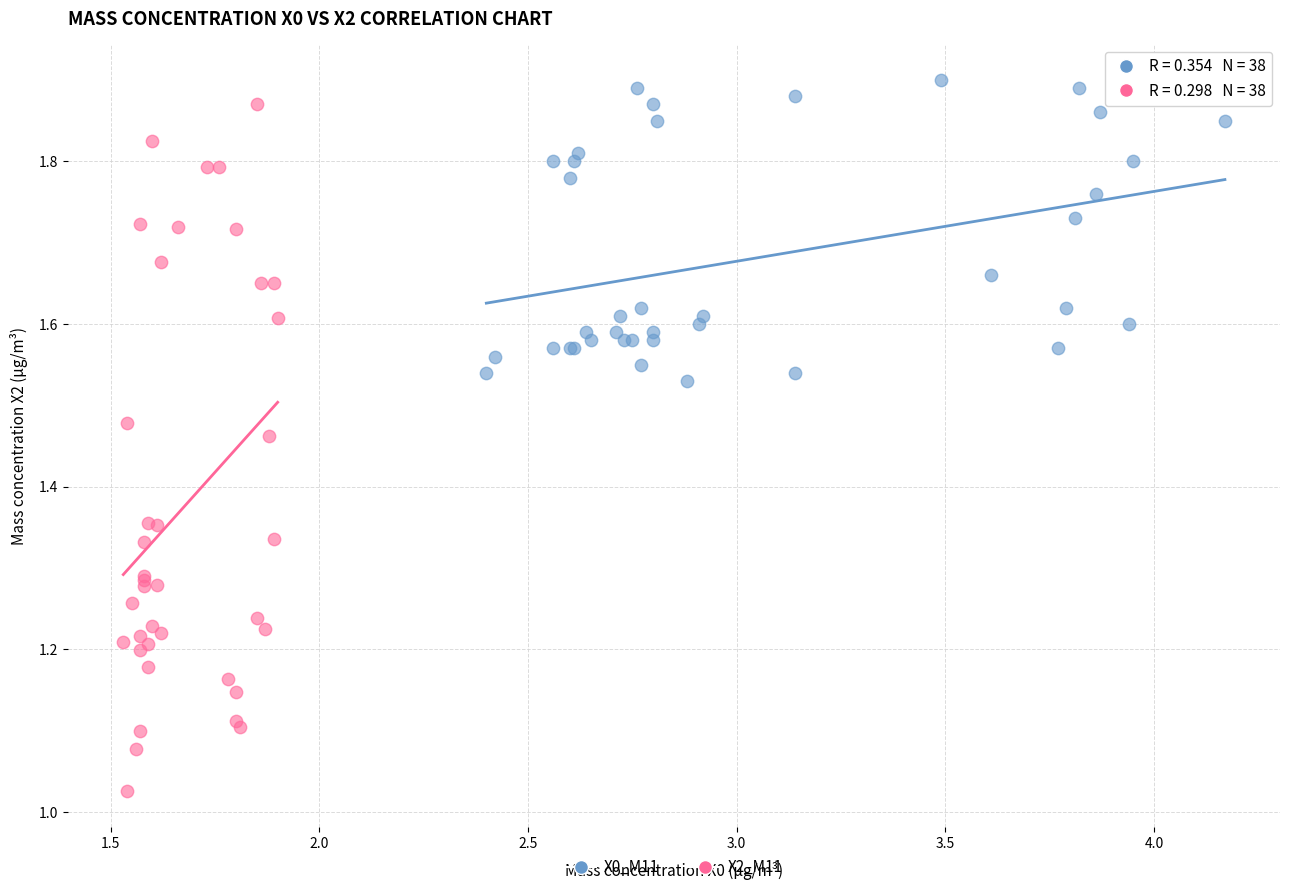

What are all the series names shown in the legend?

X0_M11, X2_M11